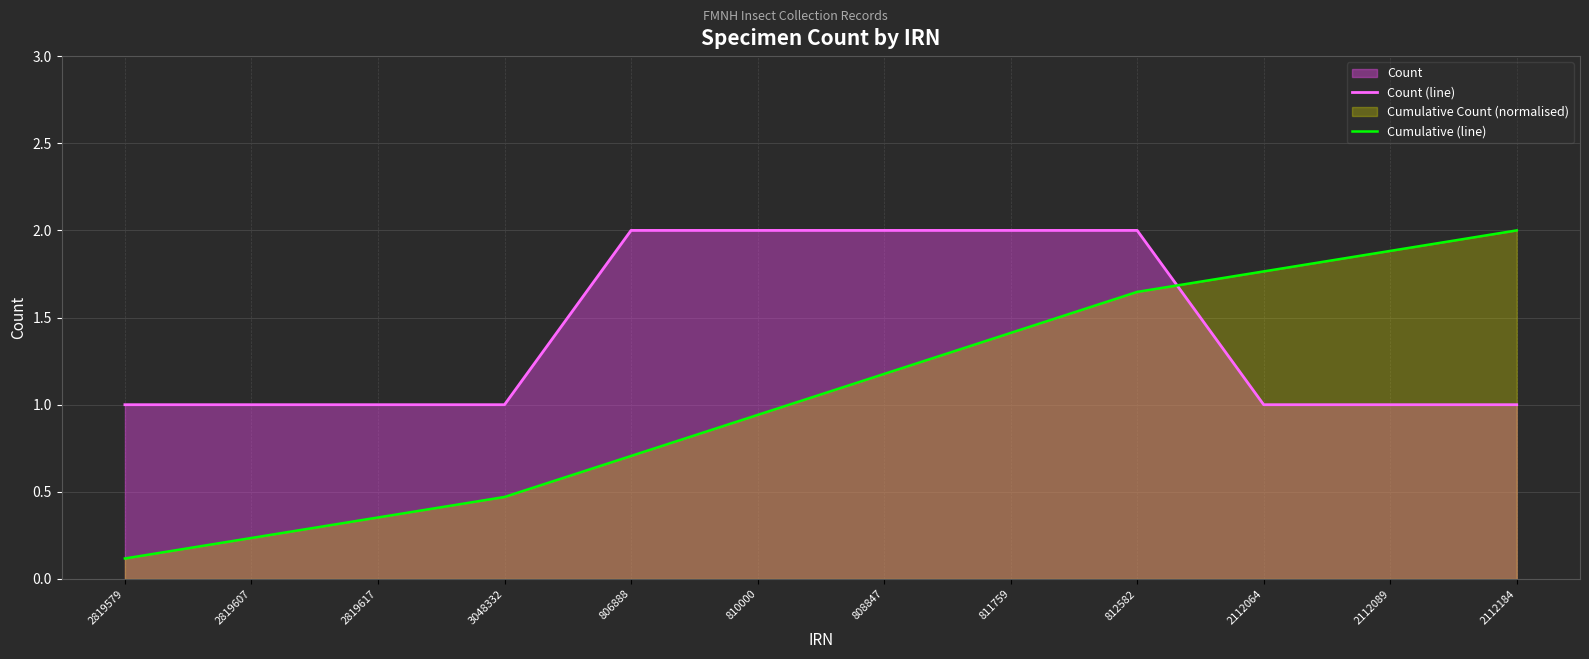

True or false: Cumulative (line) has a value of 0.2 at 2819607.

True